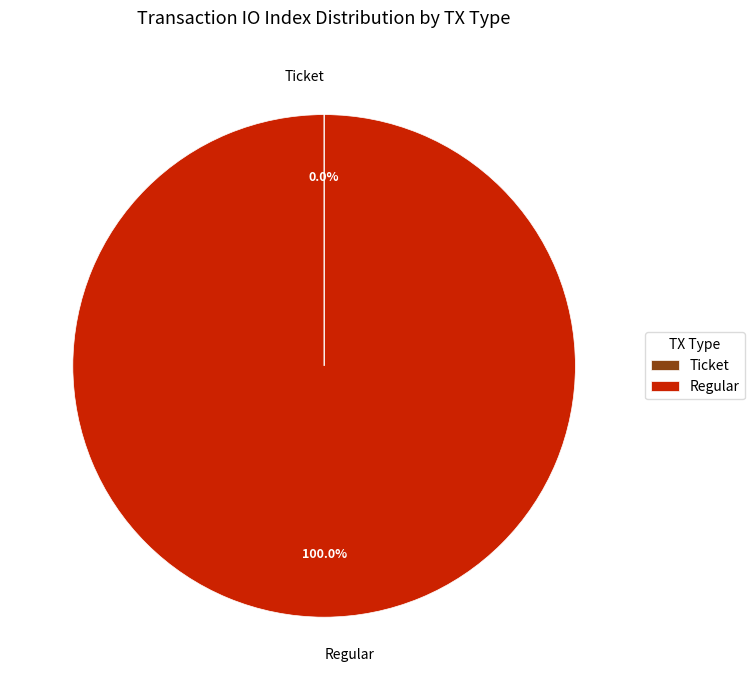

What is the largest slice in the pie chart?

Regular